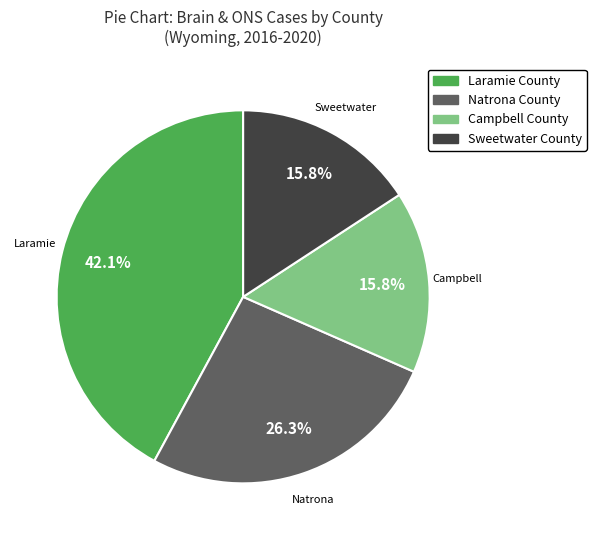

How many segments does this pie chart have?

4